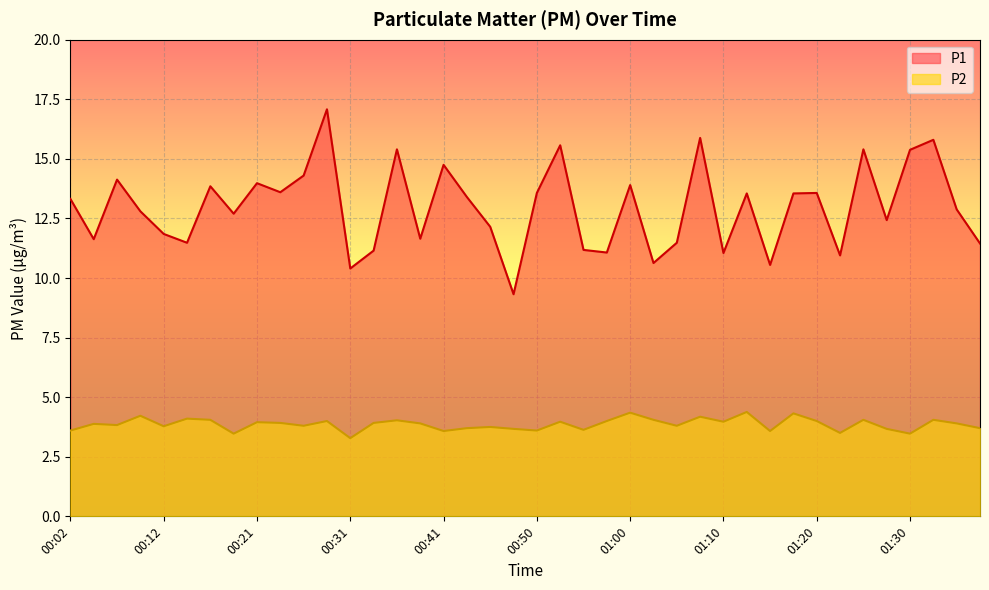

Read the P1 value at 01:30.

15.4